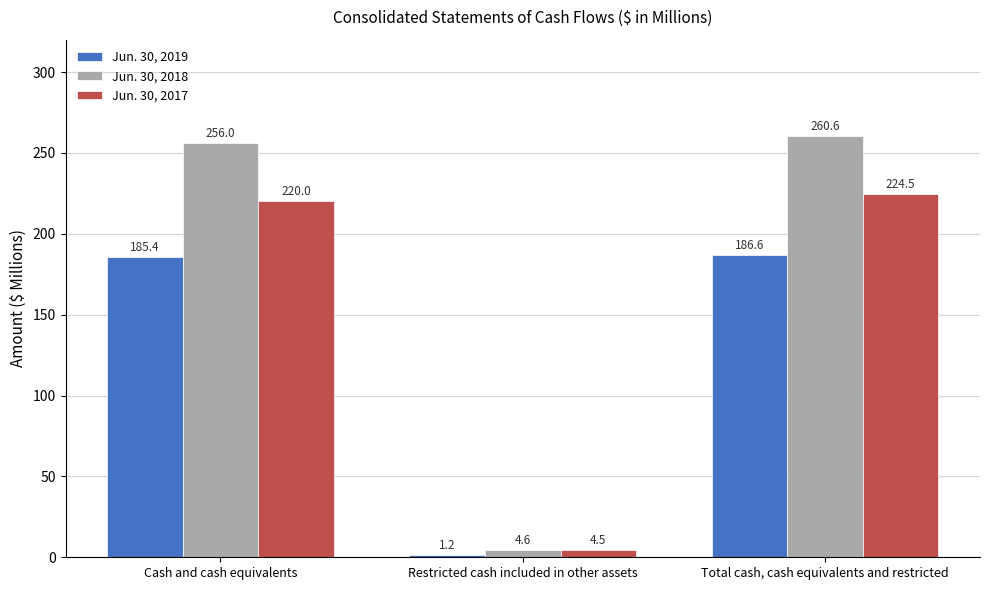

Where is Jun. 30, 2019 nearest to the value 93?

Restricted cash included in other assets